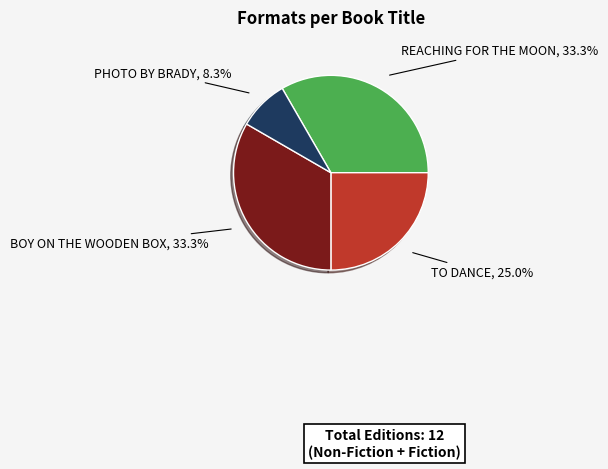

To the nearest percent, what is the difference between the largest and smallest slice percentages?

25%